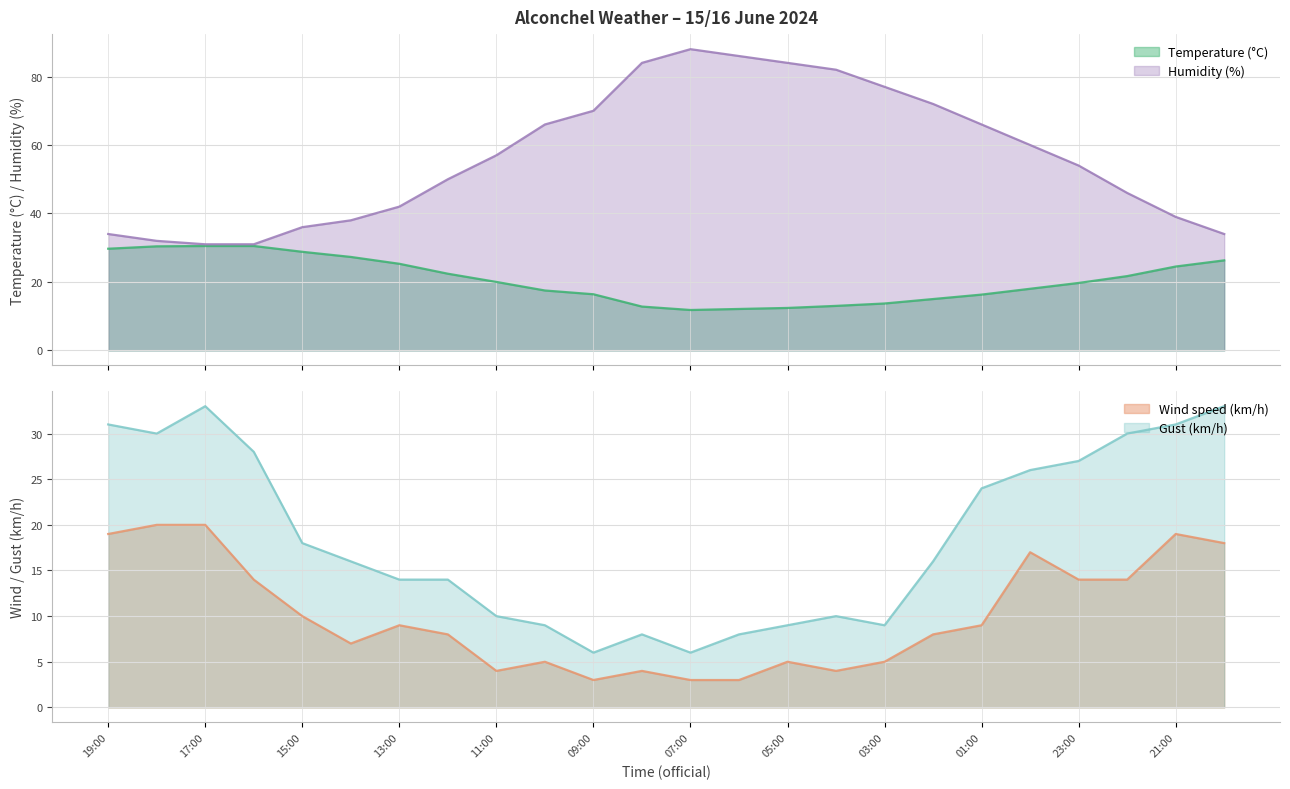

What is the difference between the maximum and second lowest values in the Wind speed (km/h) series?

17